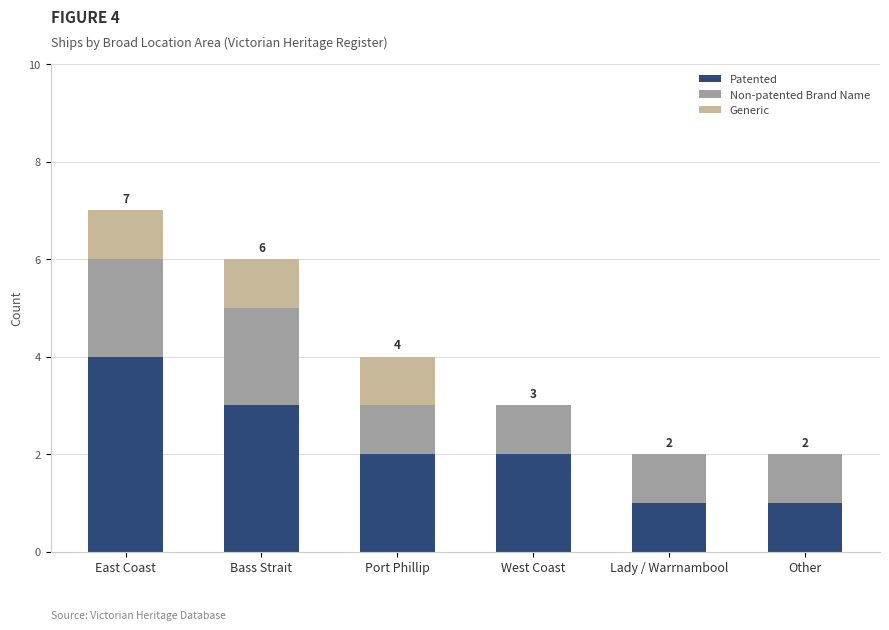

At which category is the sum across all series the highest?

East Coast